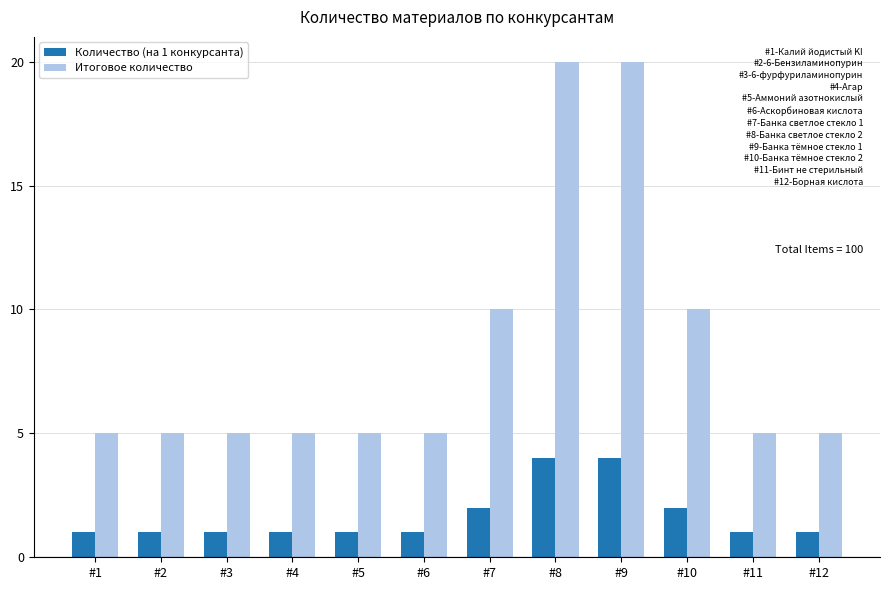

At how many categories does at least one series exceed 18?

2